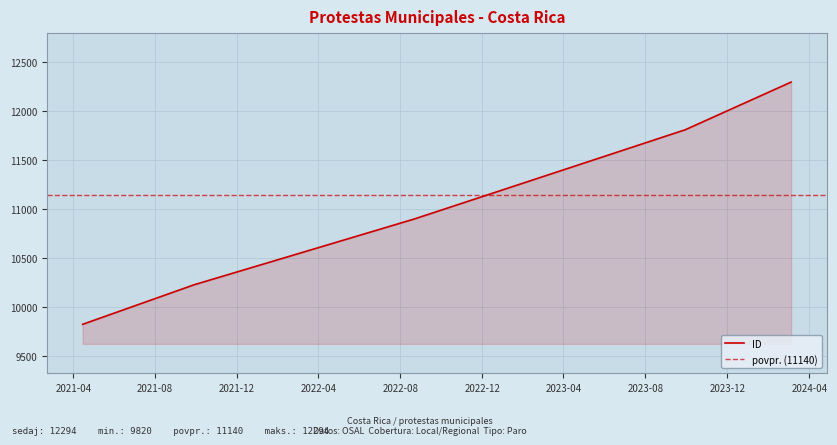

List the labels in order of value, smallest first.

2021-04-15, 2021-09-28, 2022-08-22, 2023-09-27, 2023-09-28, 2024-03-05